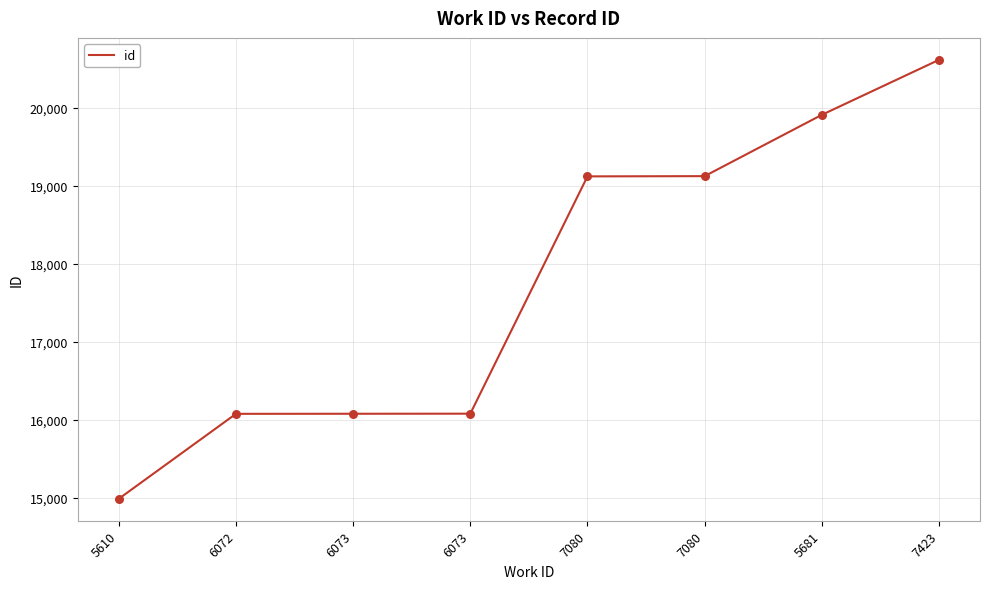

What is the ratio of the value at 7423 to the value at 6073?

1.3